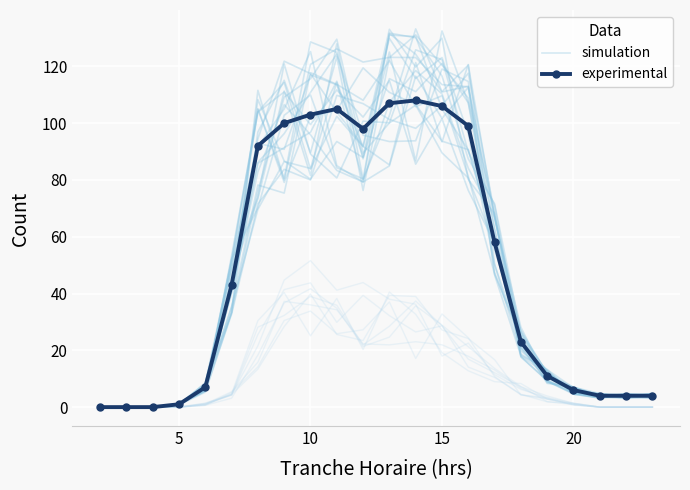

What is the maximum value shown in the chart?

129.8